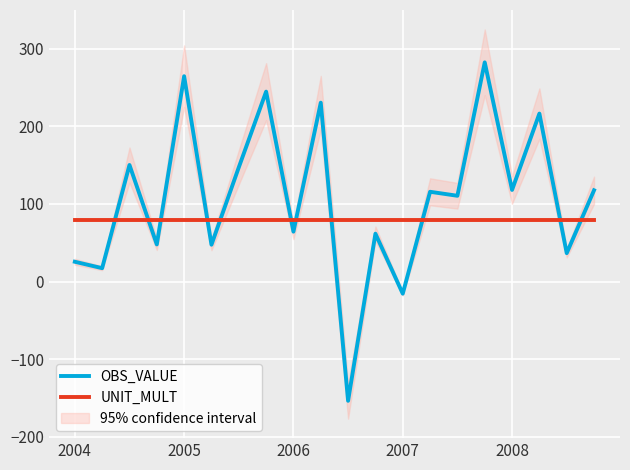

True or false: UNIT_MULT has a value of 80.0 at 2008.

True